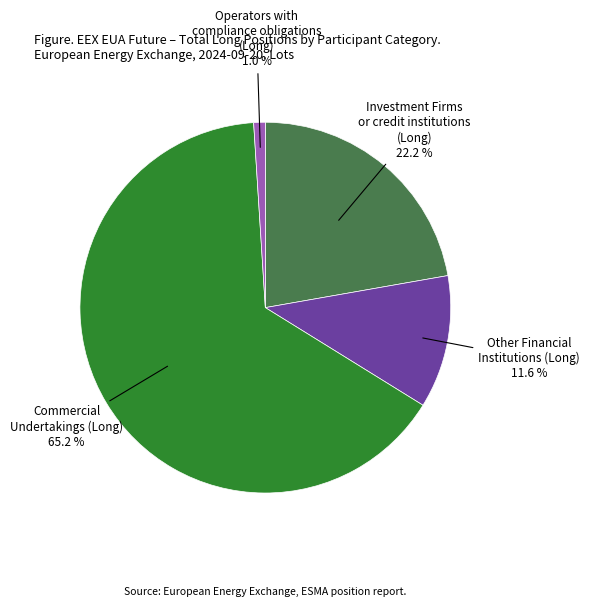

Does any single category account for the majority?

Yes